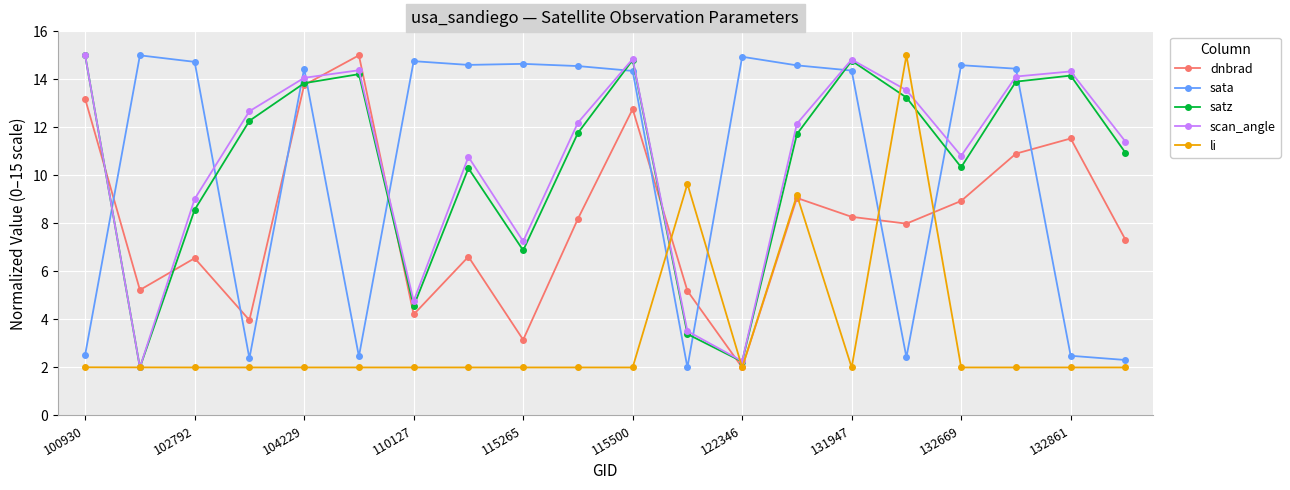

How many intersections are there between sata and satz?

10